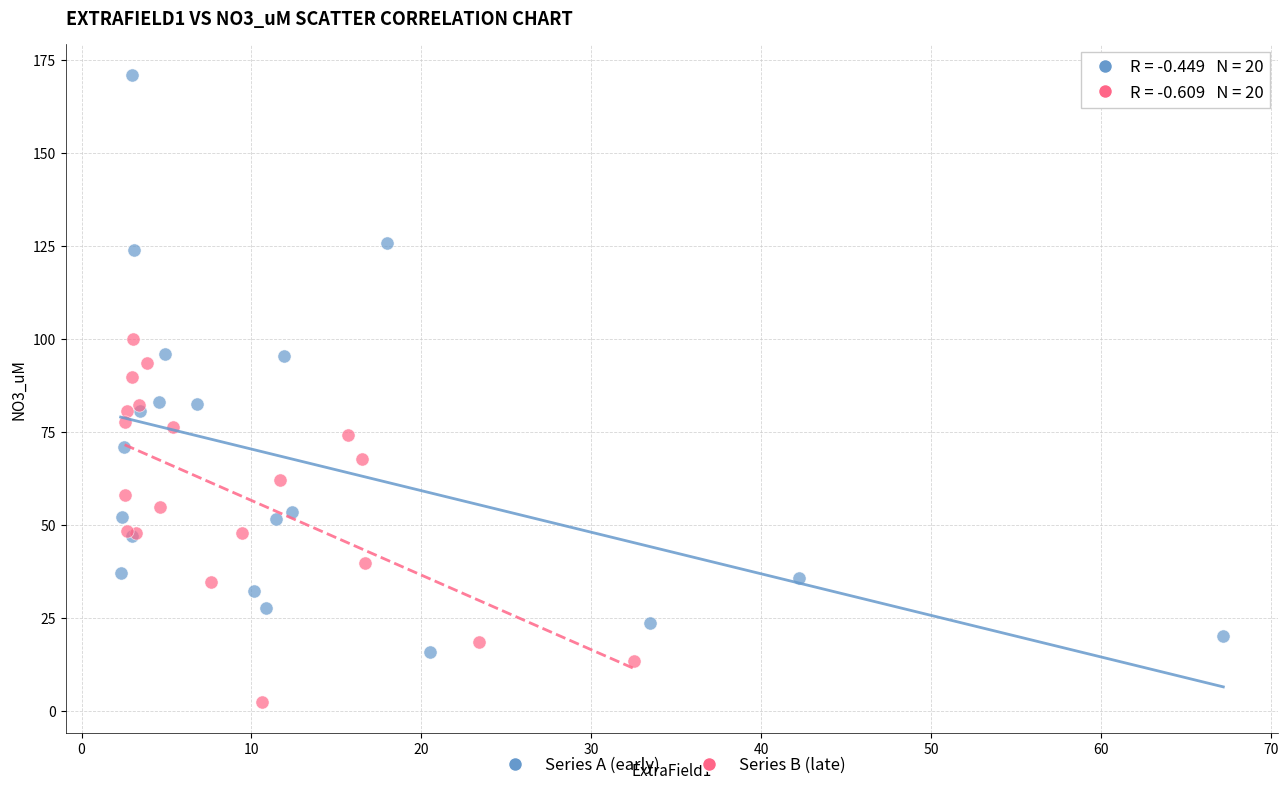

Which series contains the lowest Y value?

Series B (late)